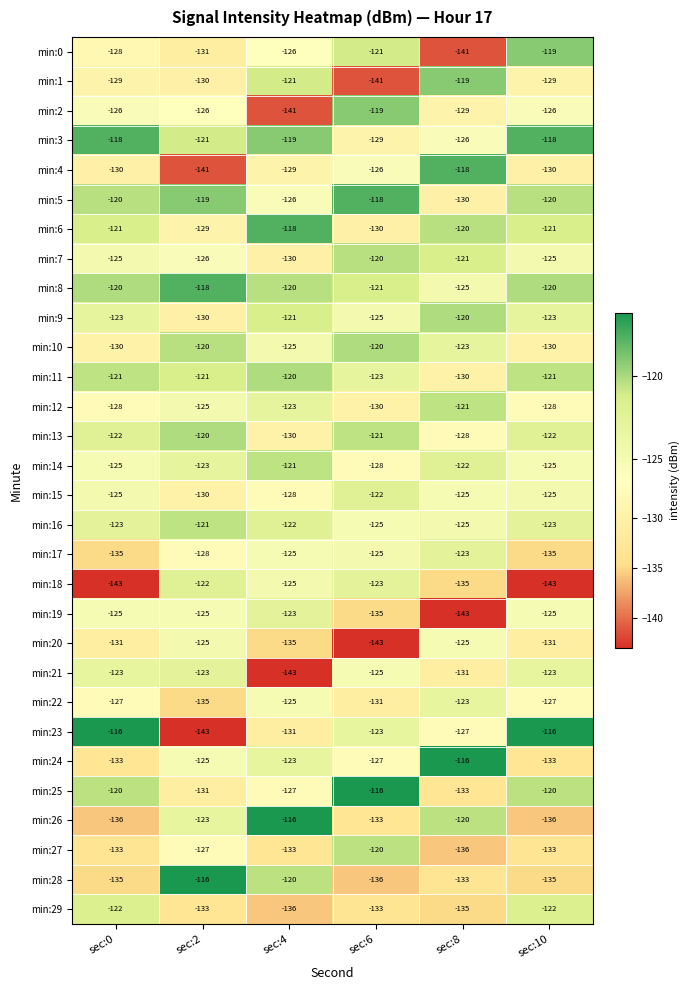

The value of min:20 at sec:4 is -94. True or false?

False